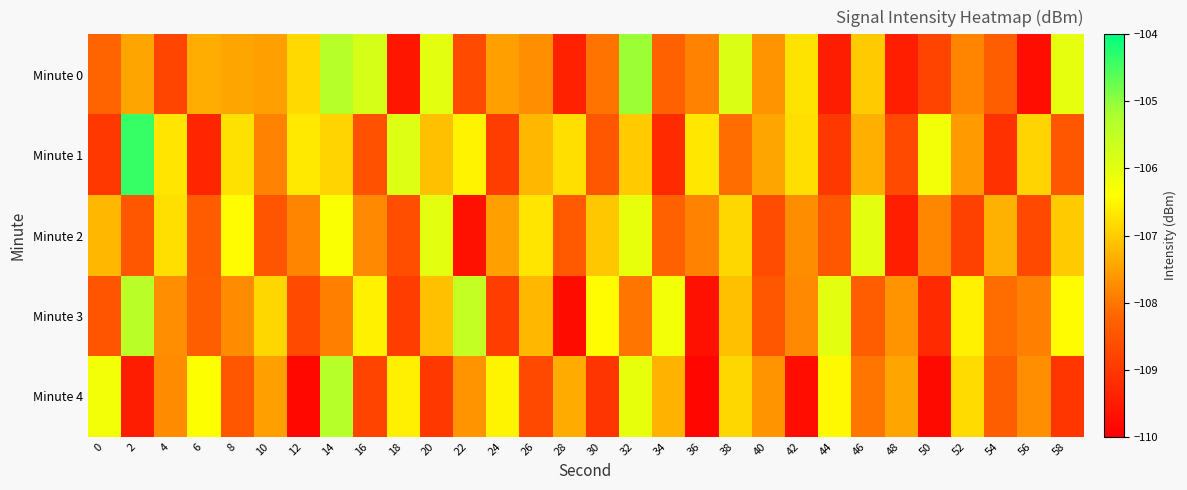

How many data points does each series have?

30